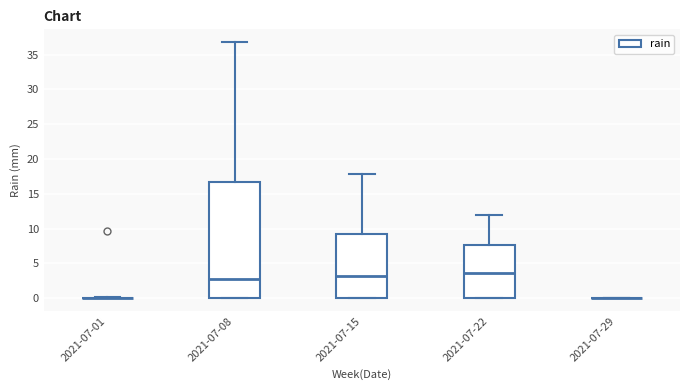

Reading left to right, transcribe this box plot: for each box, give where its median line is, the range the box spans, and where its two whiskers end, as read against the y-axis. The values are not printed on the chart, so give them approximately, as read against the axis.

2021-07-01: box collapsed to a line at 0.0, whiskers 0.0 to 0.0
2021-07-08: median 3.0, box 0.0 to 16.5, whiskers 0.0 to 37.0
2021-07-15: median 3.0, box 0.0 to 9.0, whiskers 0.0 to 18.0
2021-07-22: median 3.5, box 0.0 to 7.5, whiskers 0.0 to 12.0
2021-07-29: box collapsed to a line at 0.0, whiskers 0.0 to 0.0